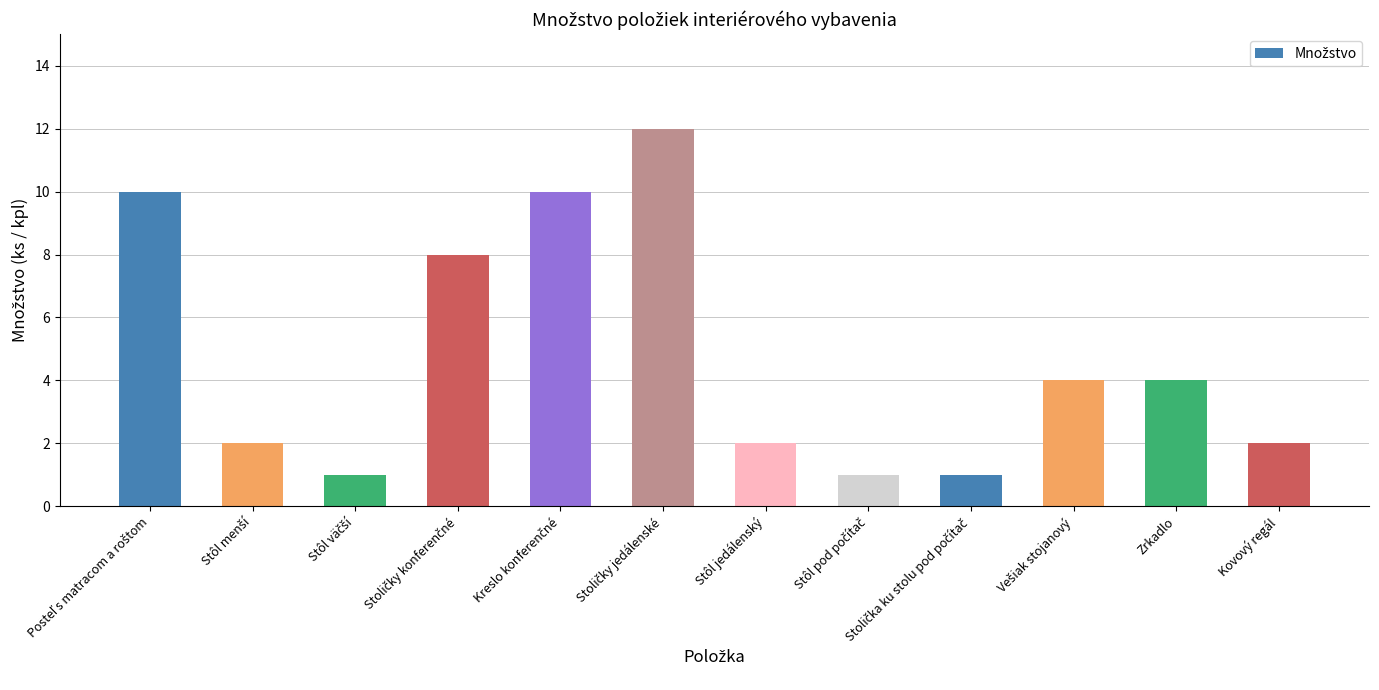

What is the value of the 1st bar from the left?

10